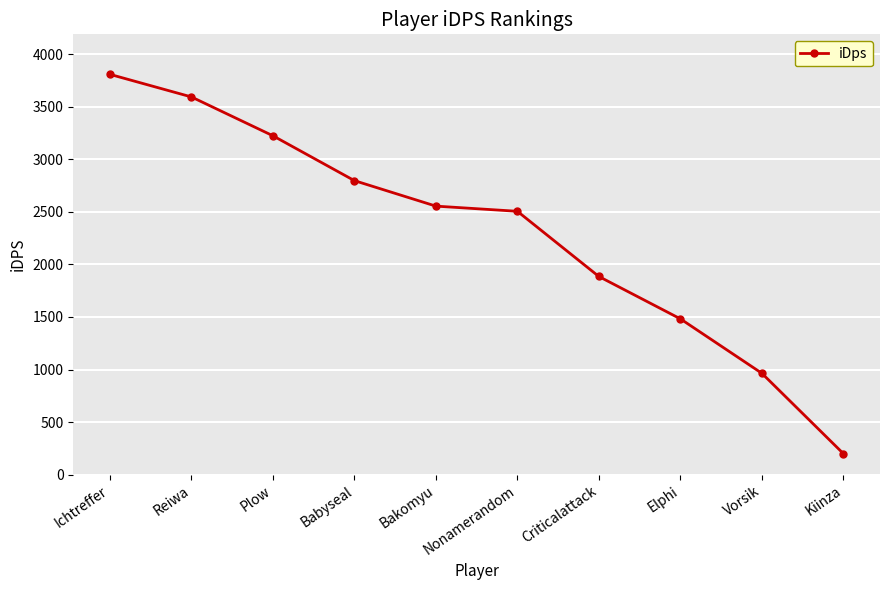

True or false: the data shows 2553.9 at Bakomyu.

True